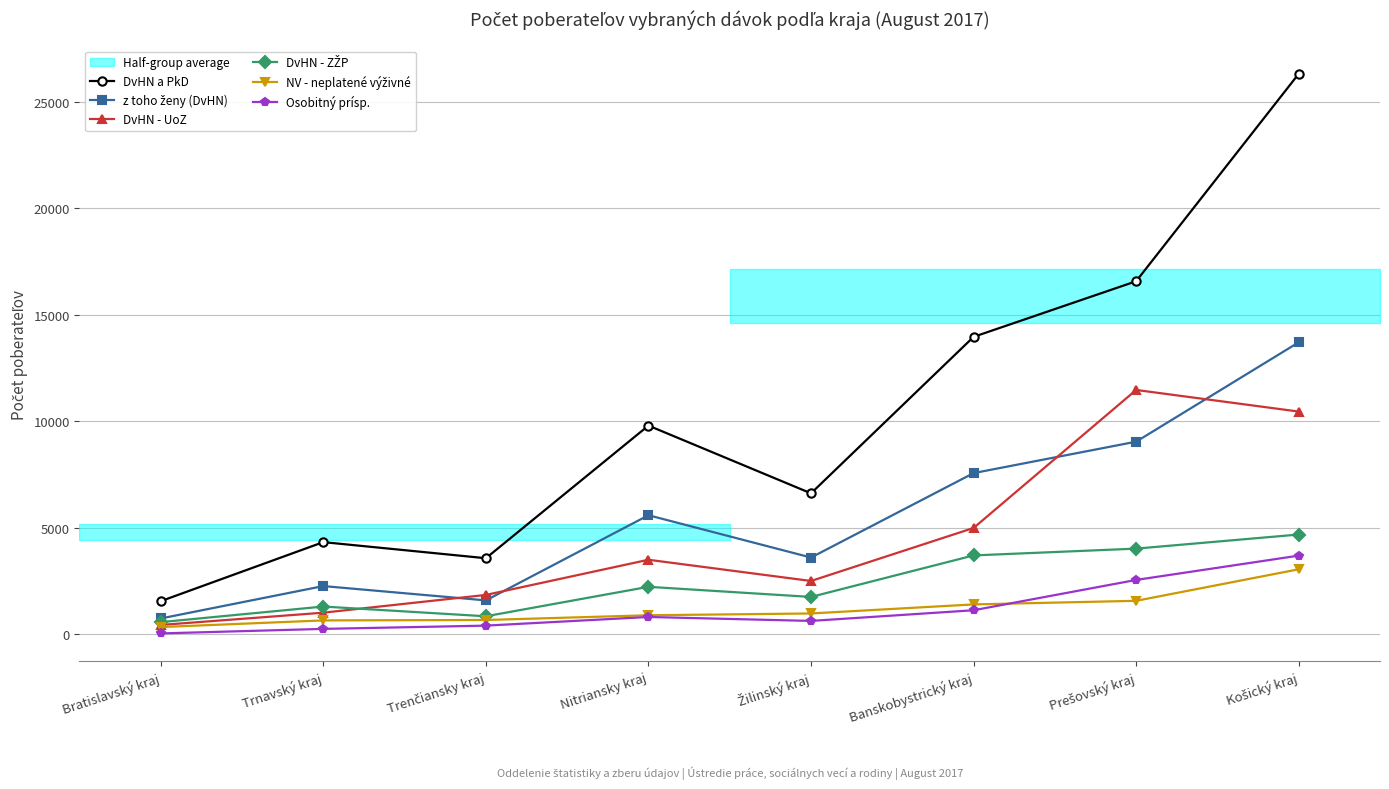

What is the sum of all Osobitný prísp. values?

9477